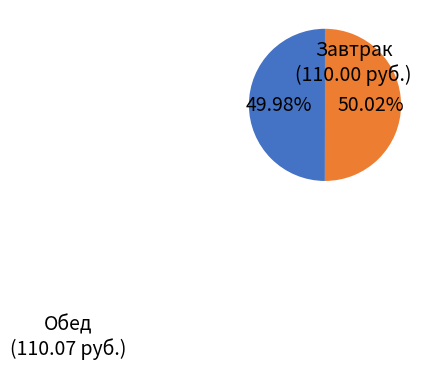

Is there any slice that represents more than half of the pie?

Yes